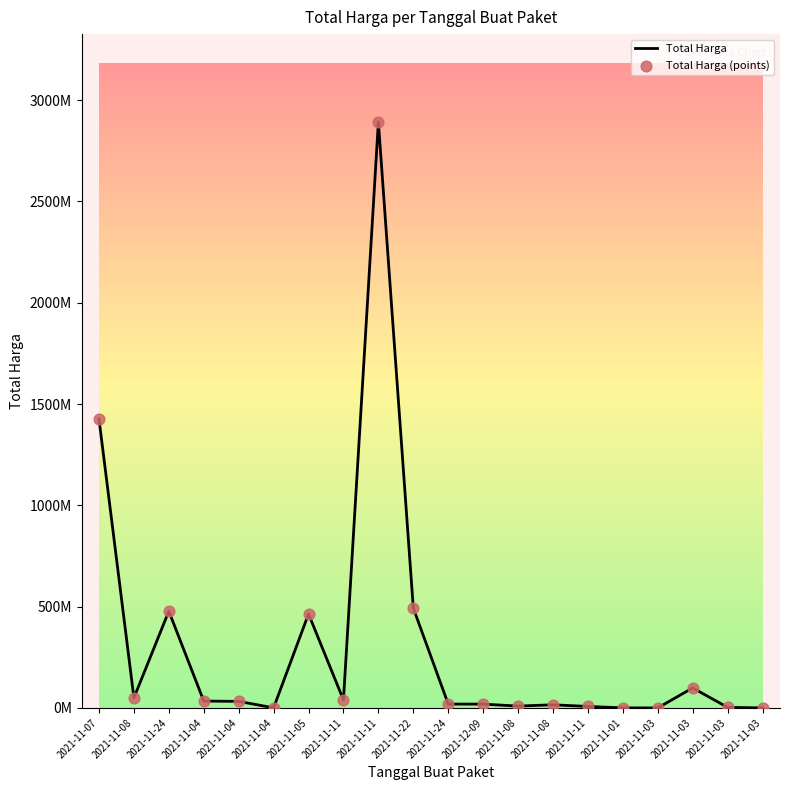

Is this an area chart (filled region under the line)?

No